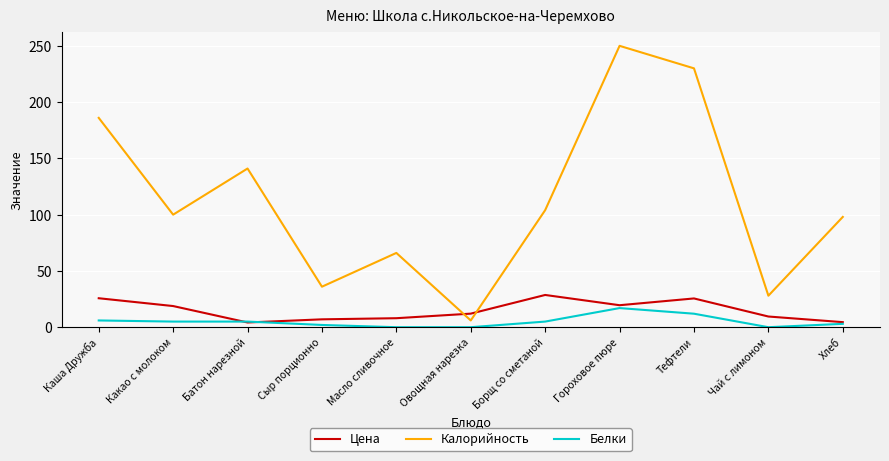

What is the difference between the Цена values at Борщ со сметаной and Каша Дружба?

2.9